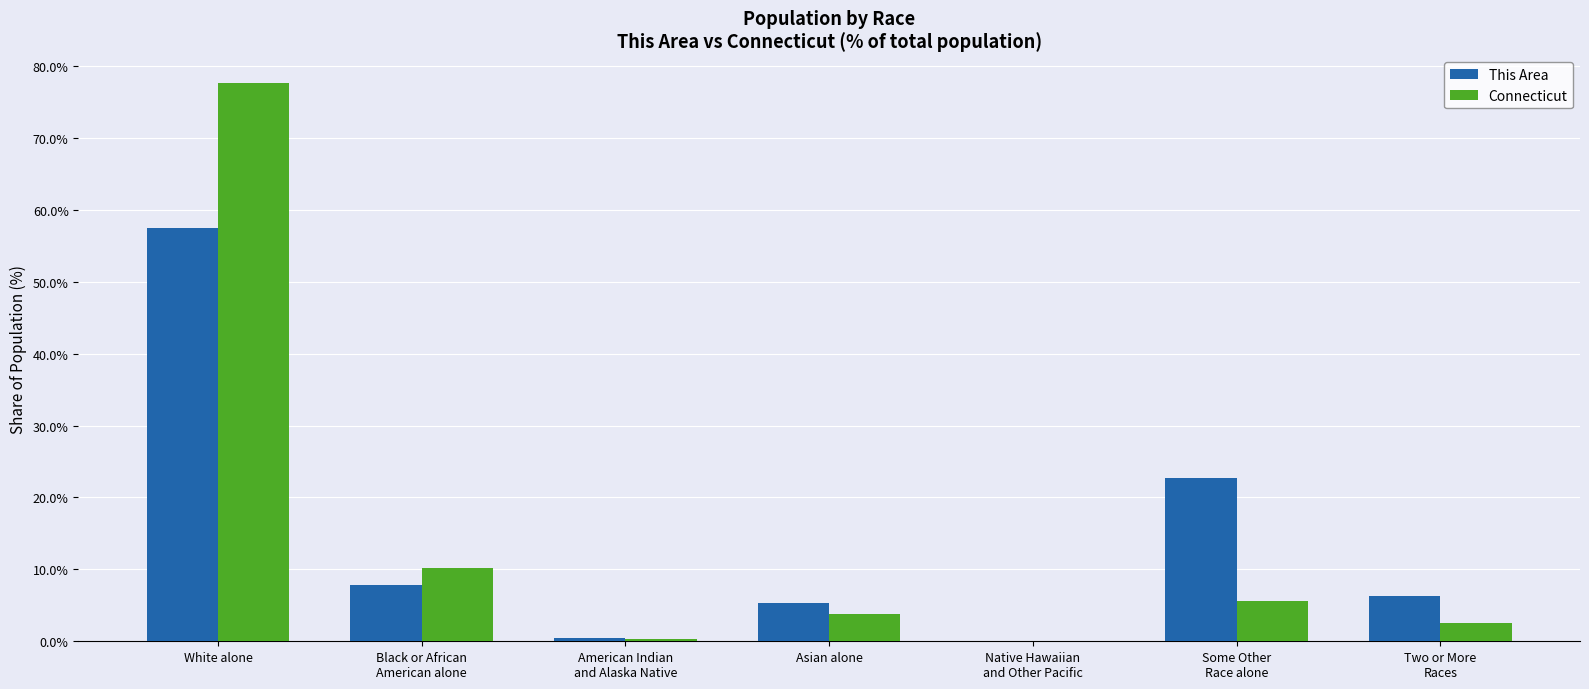

What is the greatest value displayed?

77.6